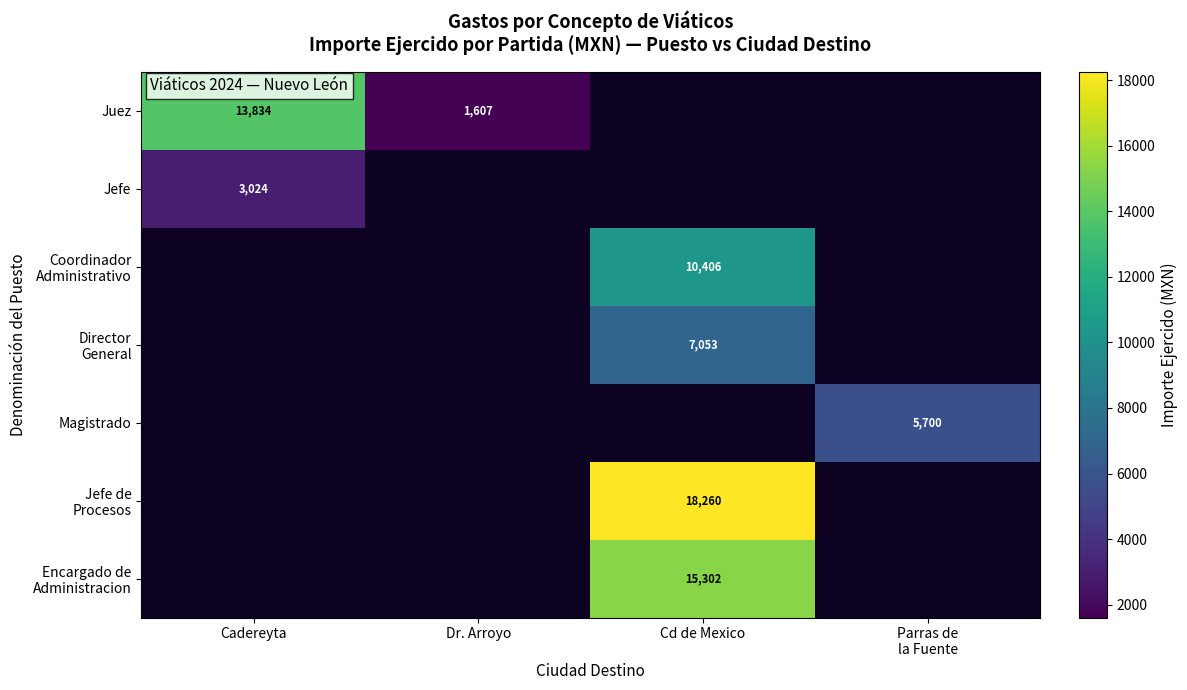

At how many categories does at least one series exceed 16058?

1